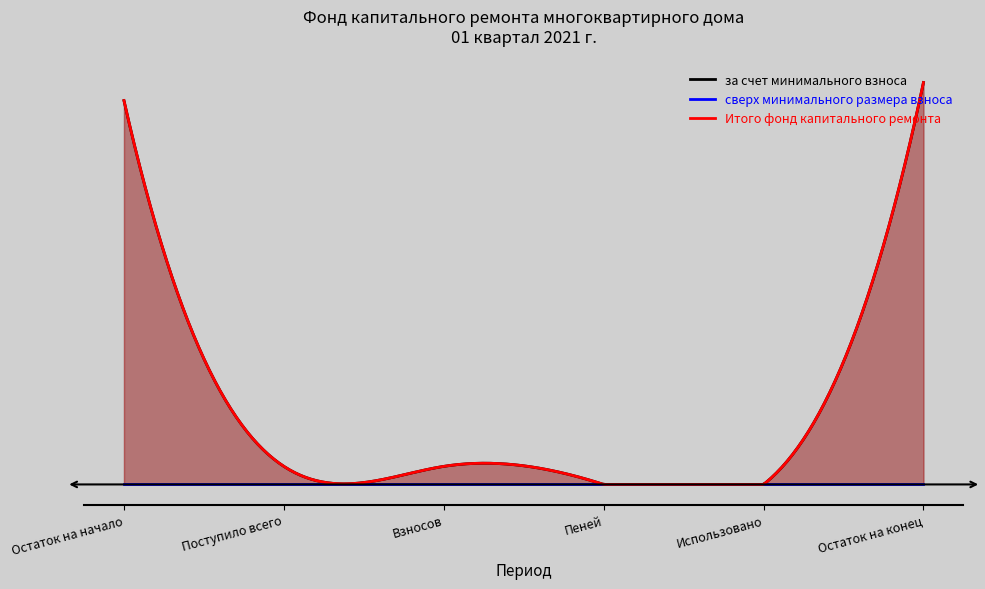

Is it true that за счет минимального взноса equals 66.9 at Остаток на конец?

True